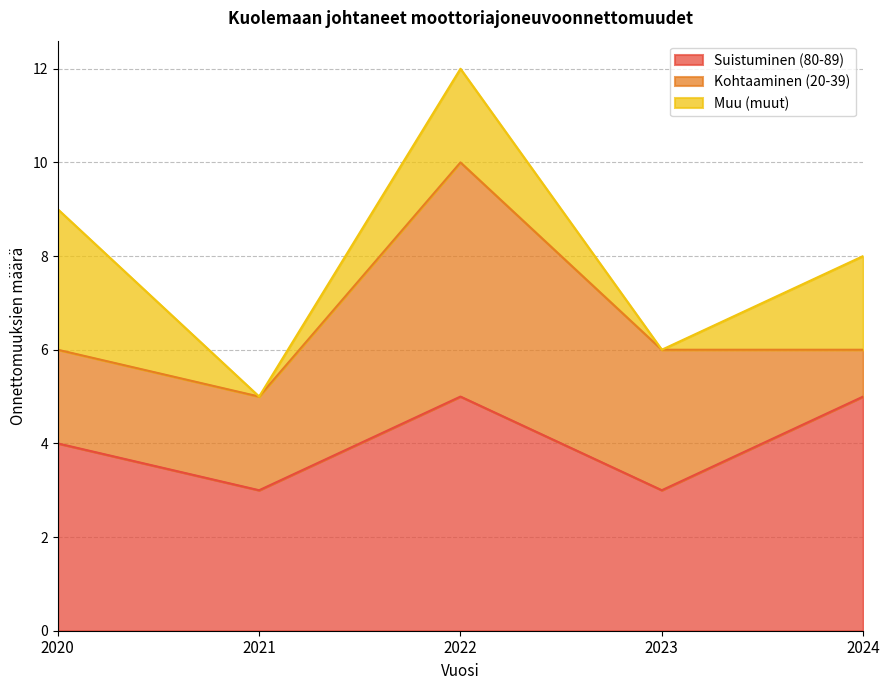

What is the difference between the highest and lowest values at 2020?

2